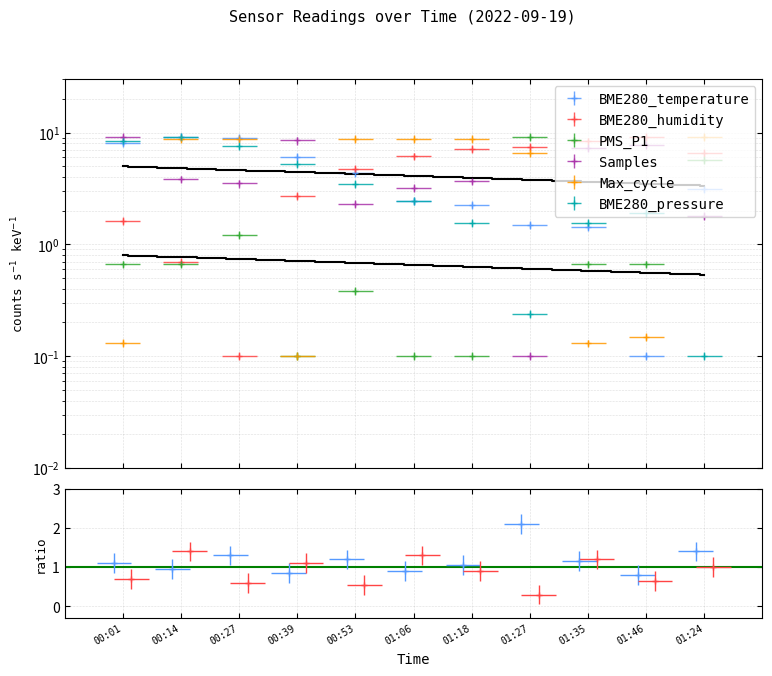

True or false: BME280_humidity has more than 2 points higher than both neighbors.

False